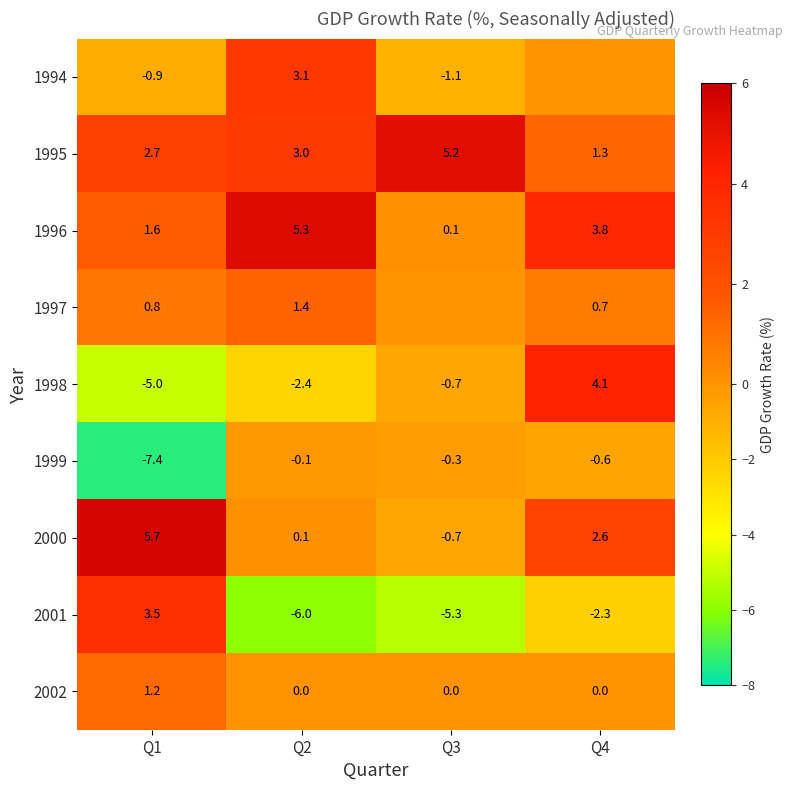

What is the minimum value shown in the chart?

-7.4